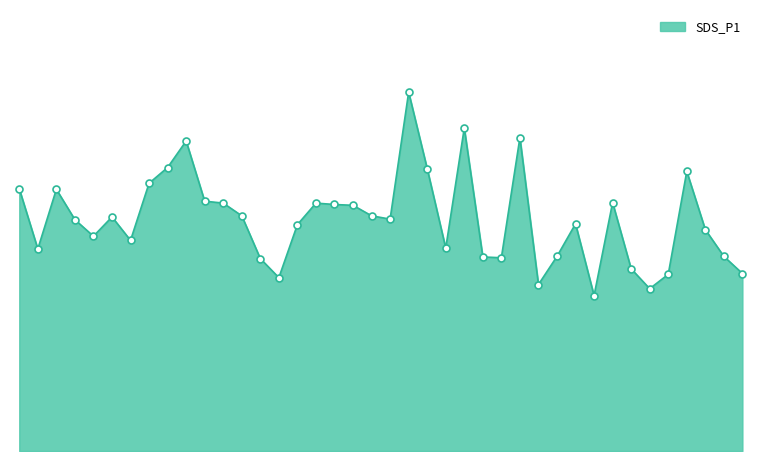

Reading left to right, transcribe all the data shown in this chart.

9.5	7.3	9.5	8.4	7.8	8.5	7.6	9.7	10.3	11.2	9.1	9.0	8.5	7.0	6.3	8.2	9.0	8.9	8.9	8.5	8.4	13.0	10.2	7.3	11.7	7.0	7.0	11.3	6.0	7.0	8.2	5.6	9.0	6.6	5.9	6.4	10.1	8.0	7.0	6.4